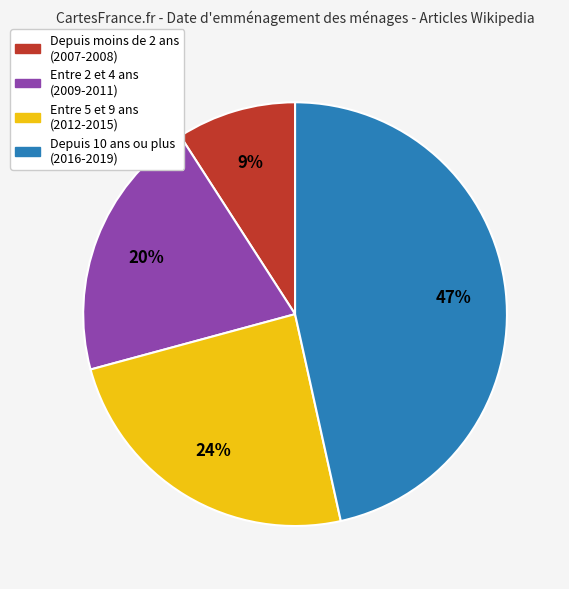

Does any single category account for the majority?

No